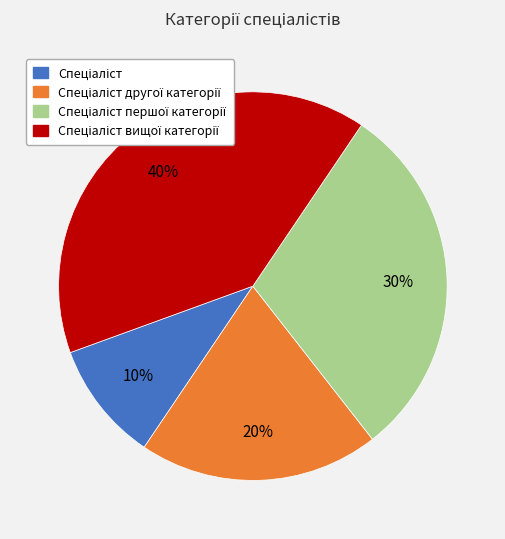

To the nearest percent, what is the average slice percentage?

25%